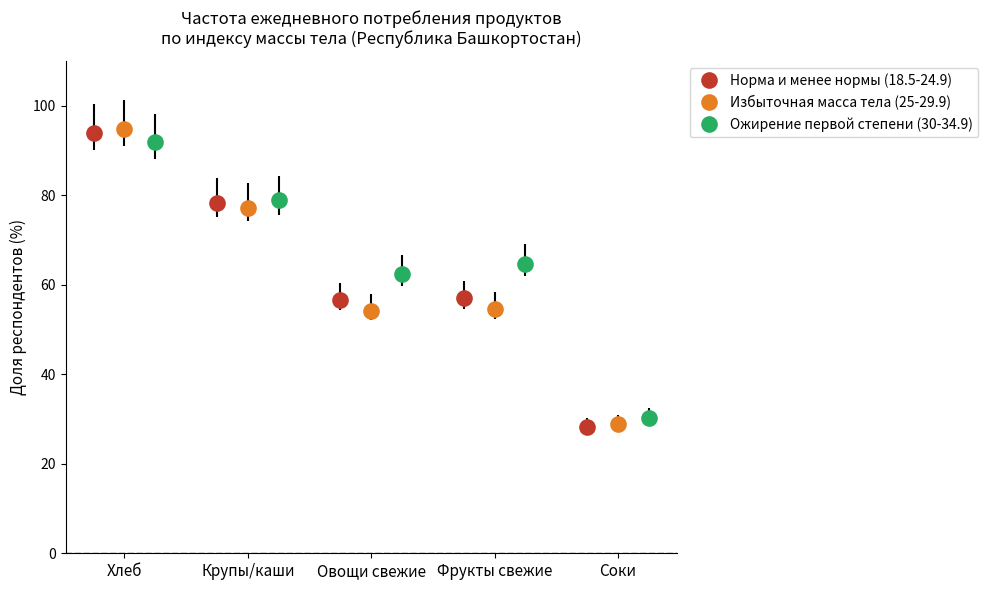

Reading right to left, transcribe all the data shown in this chart.

Норма и менее нормы (18.5-24.9): 28.3	56.9	56.5	78.2	93.8
Избыточная масса тела (25-29.9): 28.8	54.6	54.2	77.2	94.7
Ожирение первой степени (30-34.9): 30.3	64.5	62.3	78.8	91.8